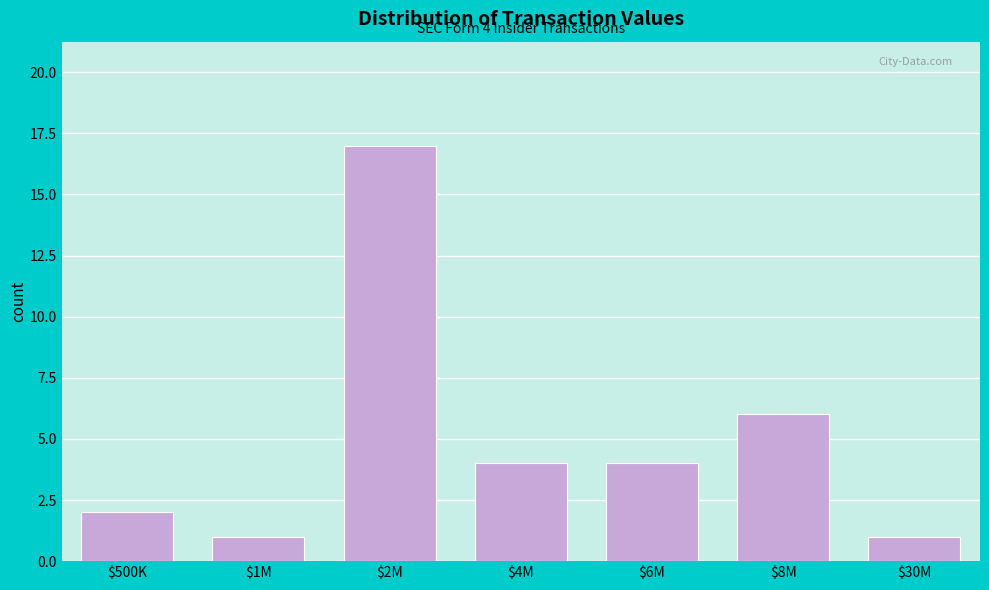

Reading left to right, transcribe all the data shown in this chart.

2	1	17	4	4	6	1